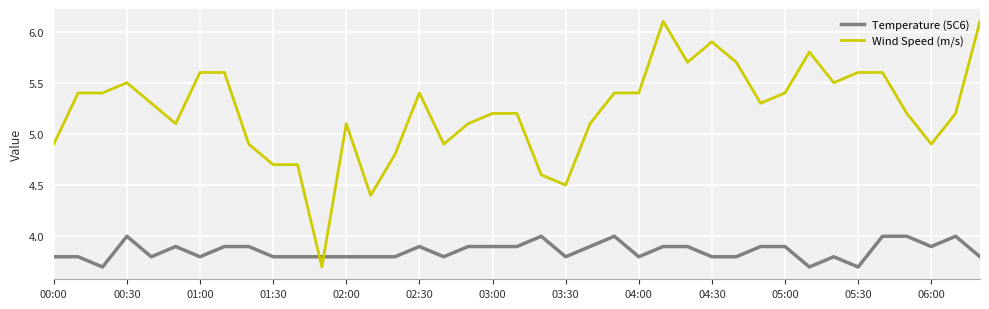

At how many categories does at least one series exceed 5?

28